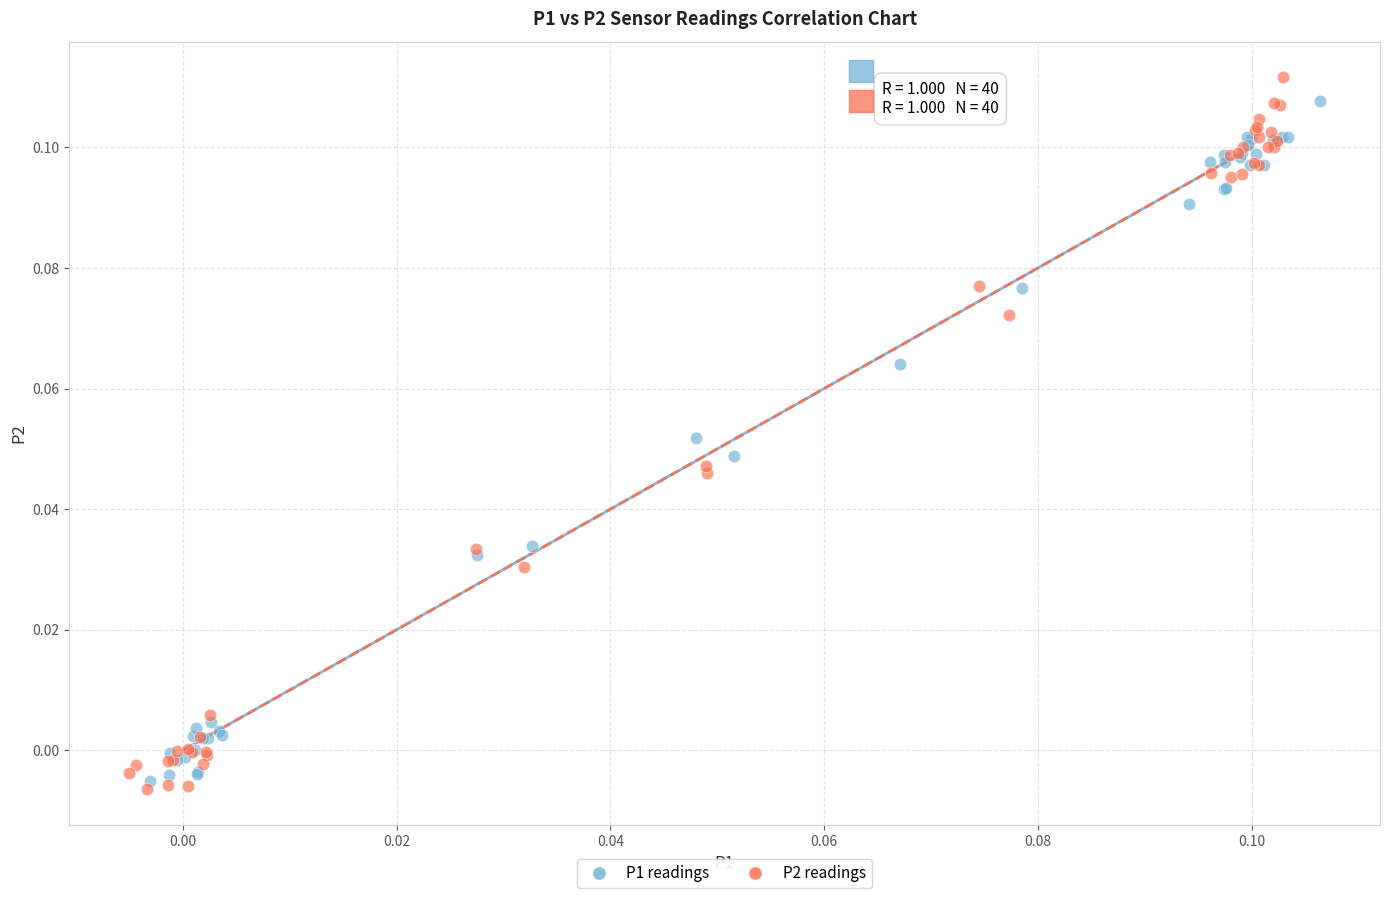

Which series reaches the maximum Y coordinate?

P2 readings